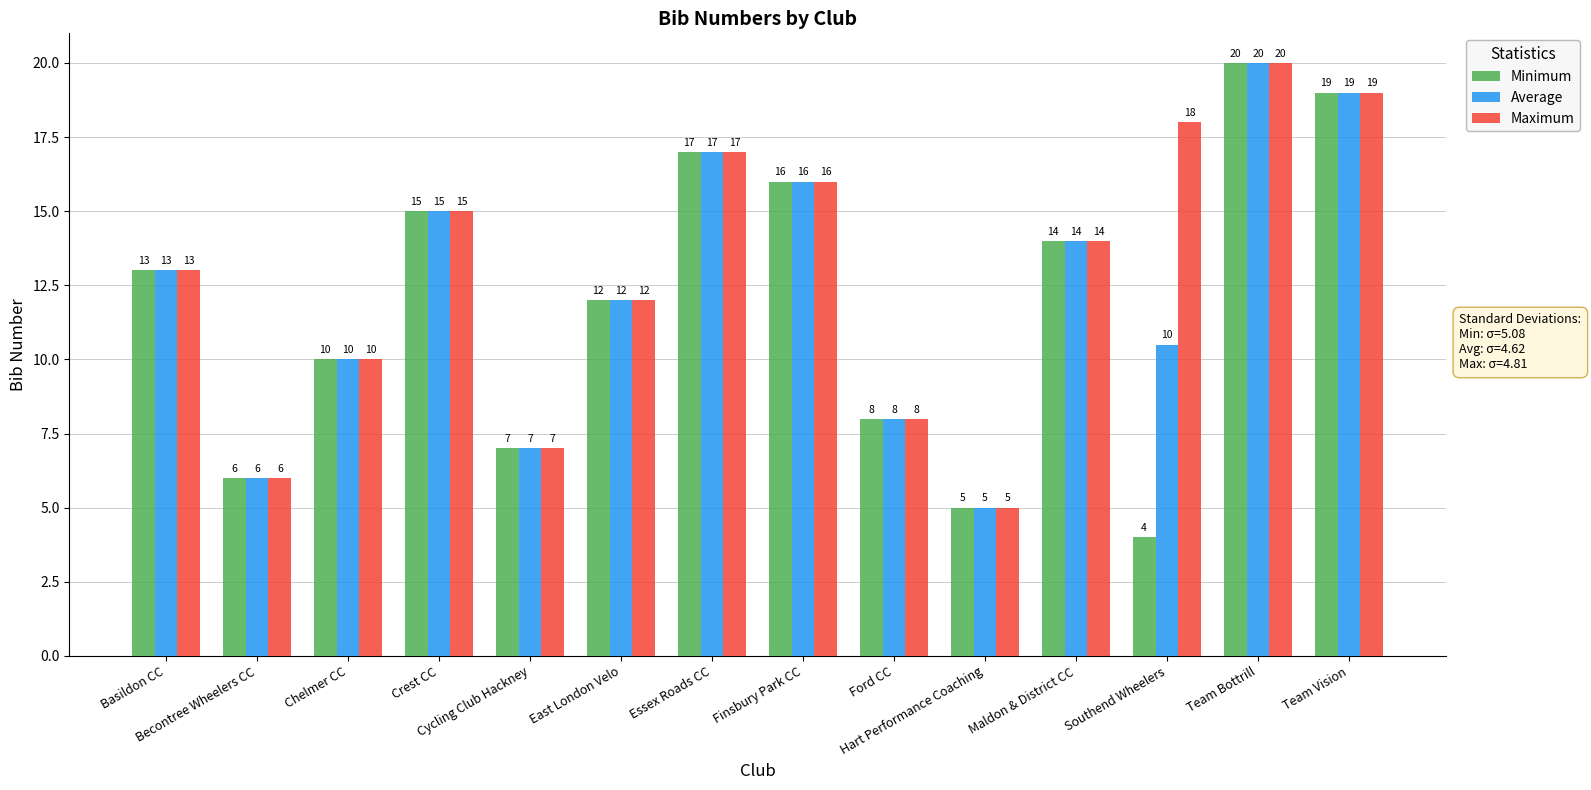

At which label does Average reach its peak?

Team Bottrill